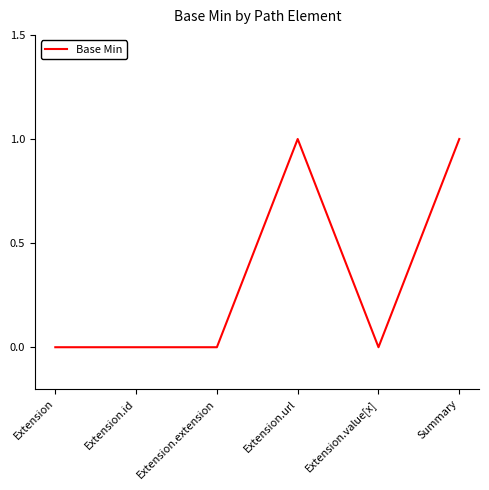

True or false: the data shows 2 at Extension.url.

False